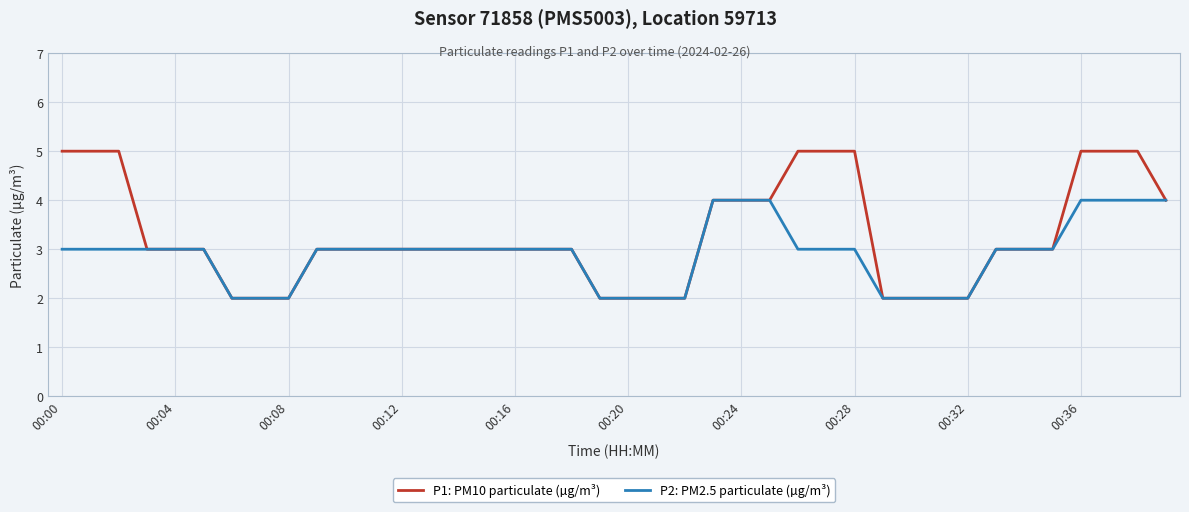

Which series has the largest total across all categories?

P1: PM10 particulate (µg/m³)